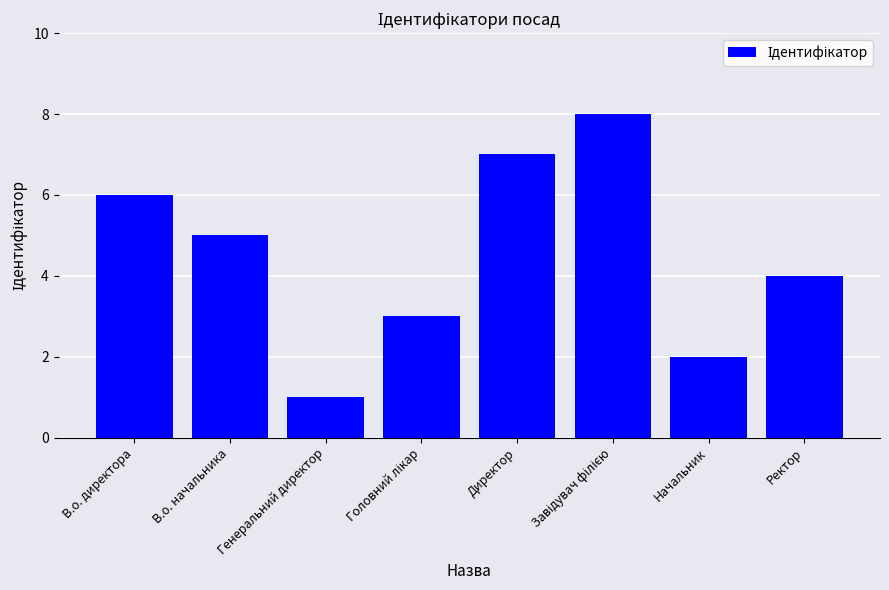

What is the change in value from Генеральний директор to Директор?

+6